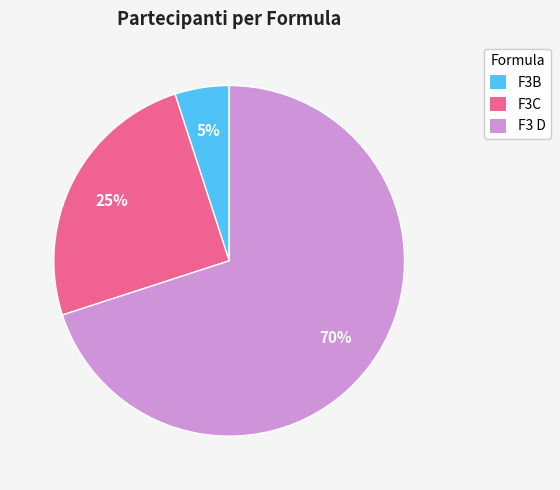

Combined, do F3C and F3B account for over 50%?

No